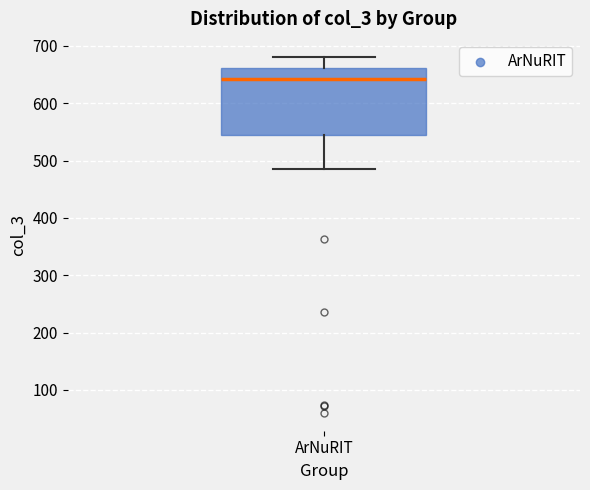

Read this box plot against the y-axis: the position of the median line, the range covered by the box, and the ends of both whiskers. The values are not printed on the chart, so give them approximately, as read against the axis.

median 640, box 540 to 660, whiskers 490 to 680